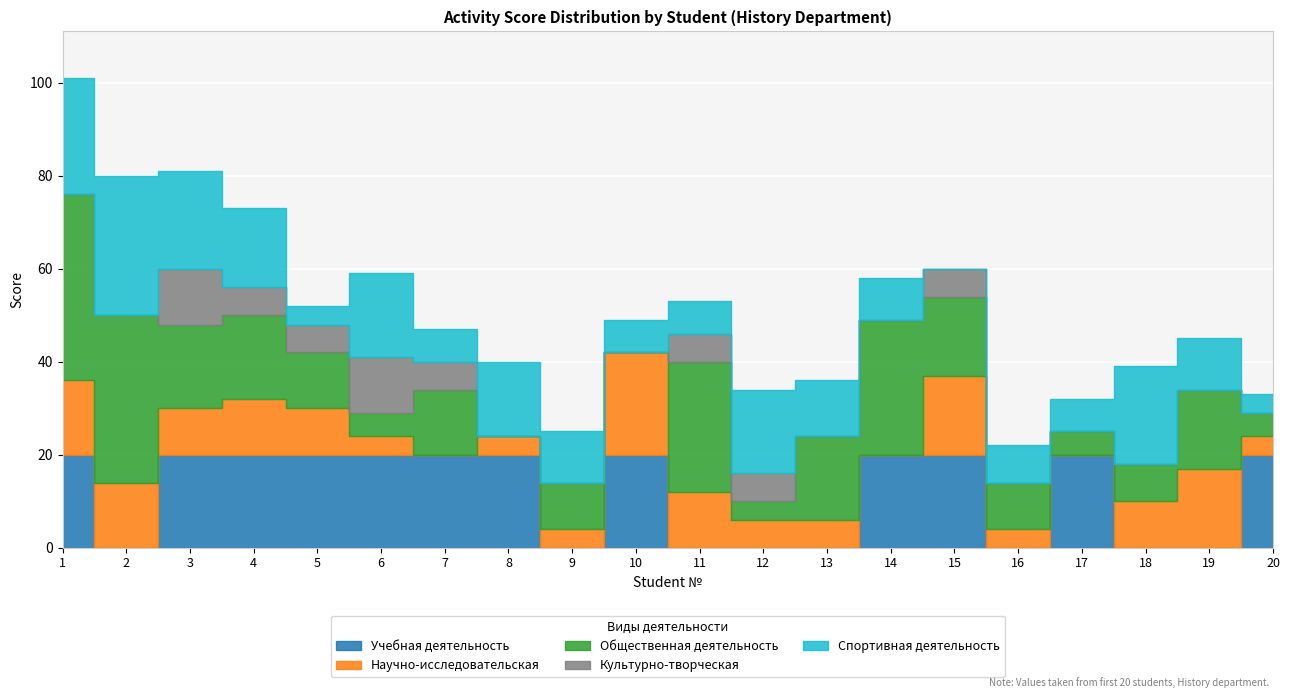

True or false: Научно-исследовательская and Спортивная деятельность intersect in this chart.

True